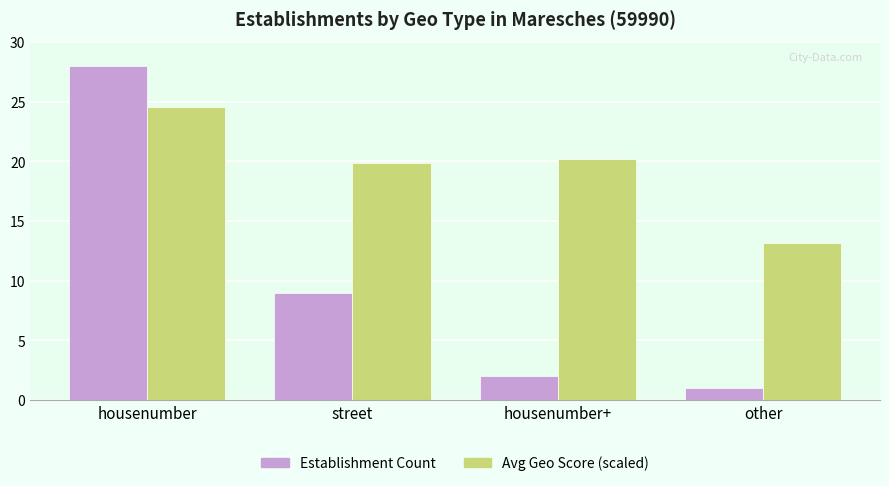

What is the difference between the maximum and minimum values in the Establishment Count series?

27.0